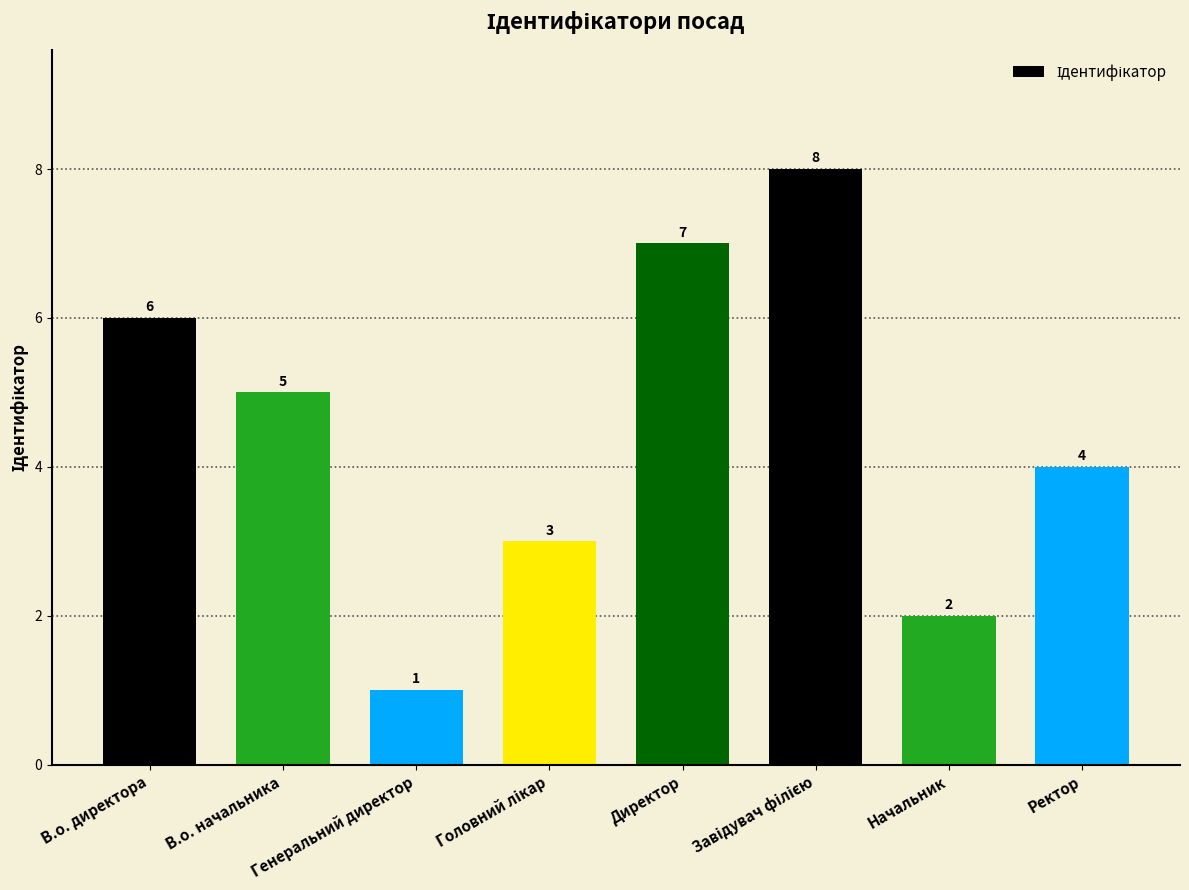

What is the label of the 8th bar from the left?

Ректор